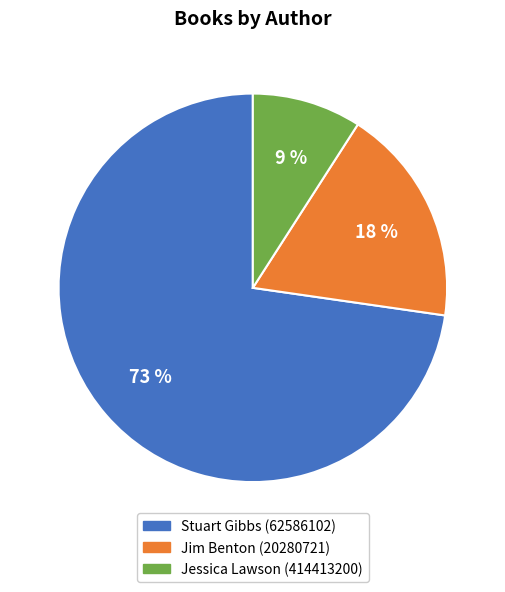

Which has a higher value, Jessica Lawson (414413200) or Jim Benton (20280721)?

Jim Benton (20280721)